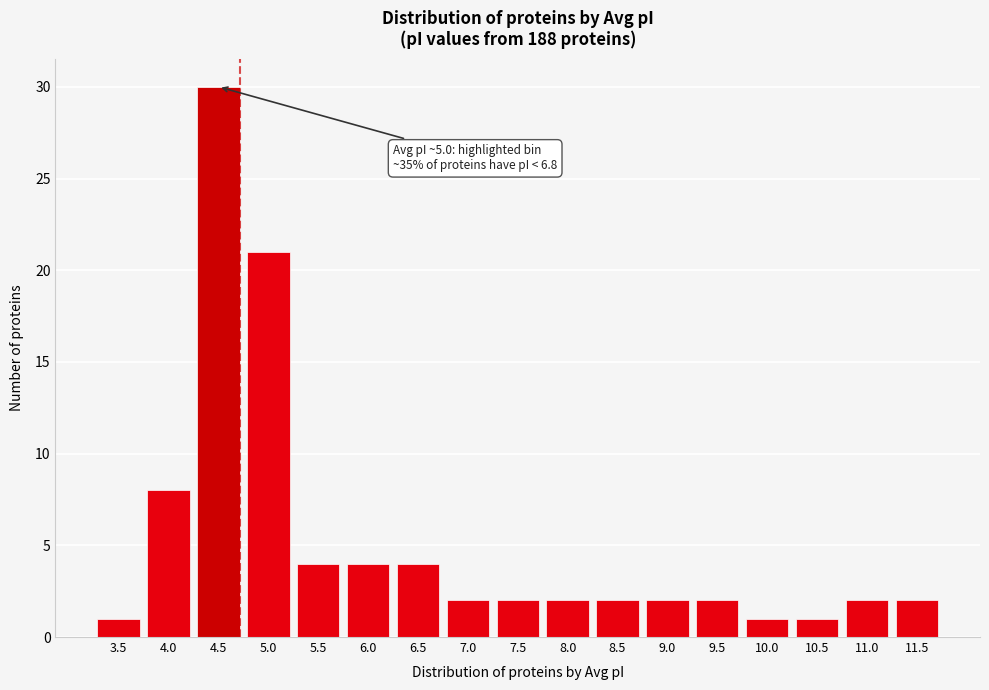

Reading left to right, list all the values displayed in this chart.

1	8	30	21	4	4	4	2	2	2	2	2	2	1	1	2	2